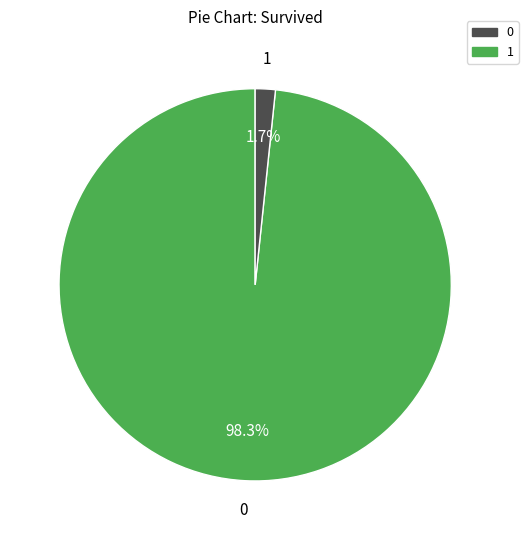

How many slices are in this pie chart?

2